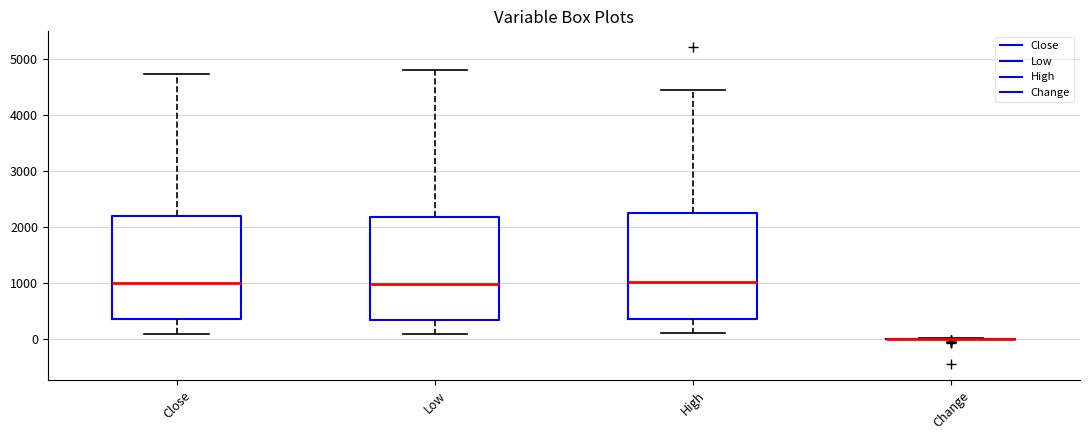

Reading left to right, read every box against the y-axis: the position of its median line, the range the box covers, and the ends of its whiskers. The values are not printed on the chart, so give them approximately, as read against the axis.

Close: median 1000, box 300 to 2200, whiskers 100 to 4700
Low: median 1000, box 300 to 2200, whiskers 100 to 4800
High: median 1000, box 400 to 2200, whiskers 100 to 4500
Change: box collapsed to a line at 0, whiskers 0 to 0